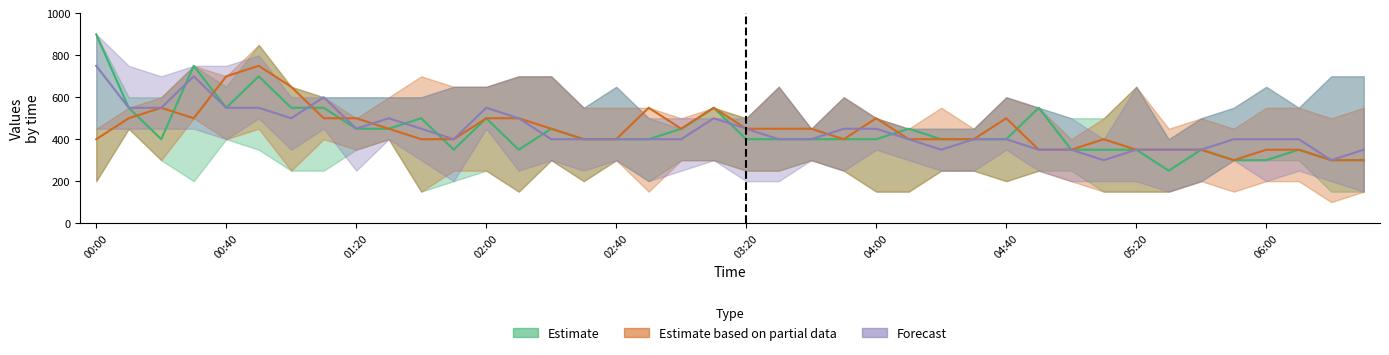

At 2012/08/20 06:10, list the series in order from largest to smallest.

Forecast, Estimate, Estimate based on partial data